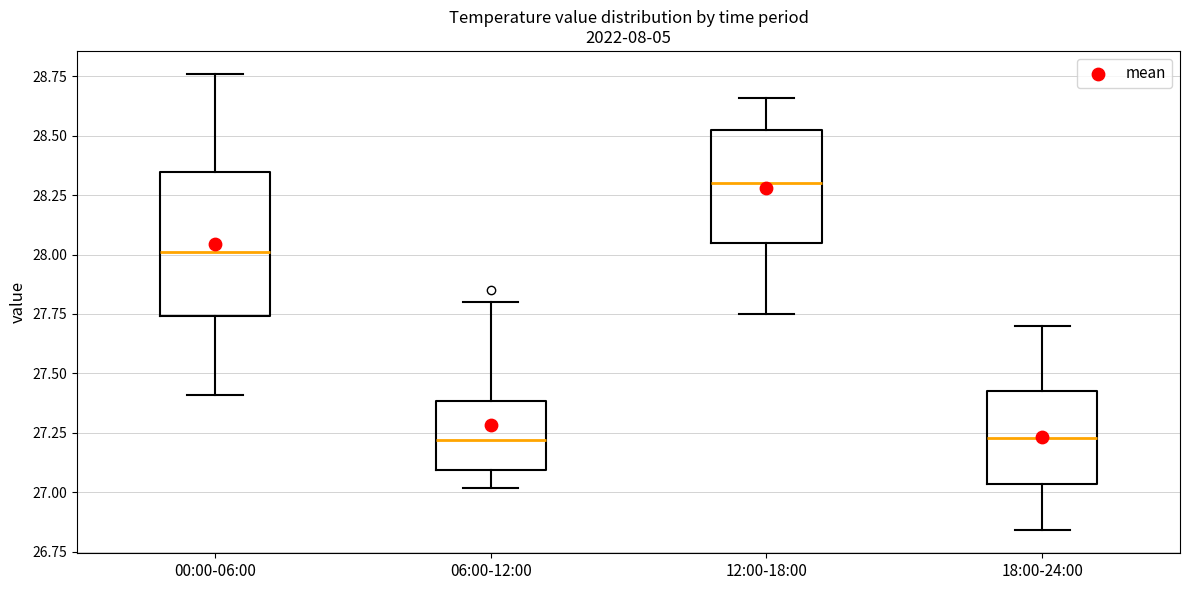

Where is the lower edge of the box for 18:00-24:00 on the y-axis? The values are not printed on the chart, so give them approximately, as read against the axis.

27.05